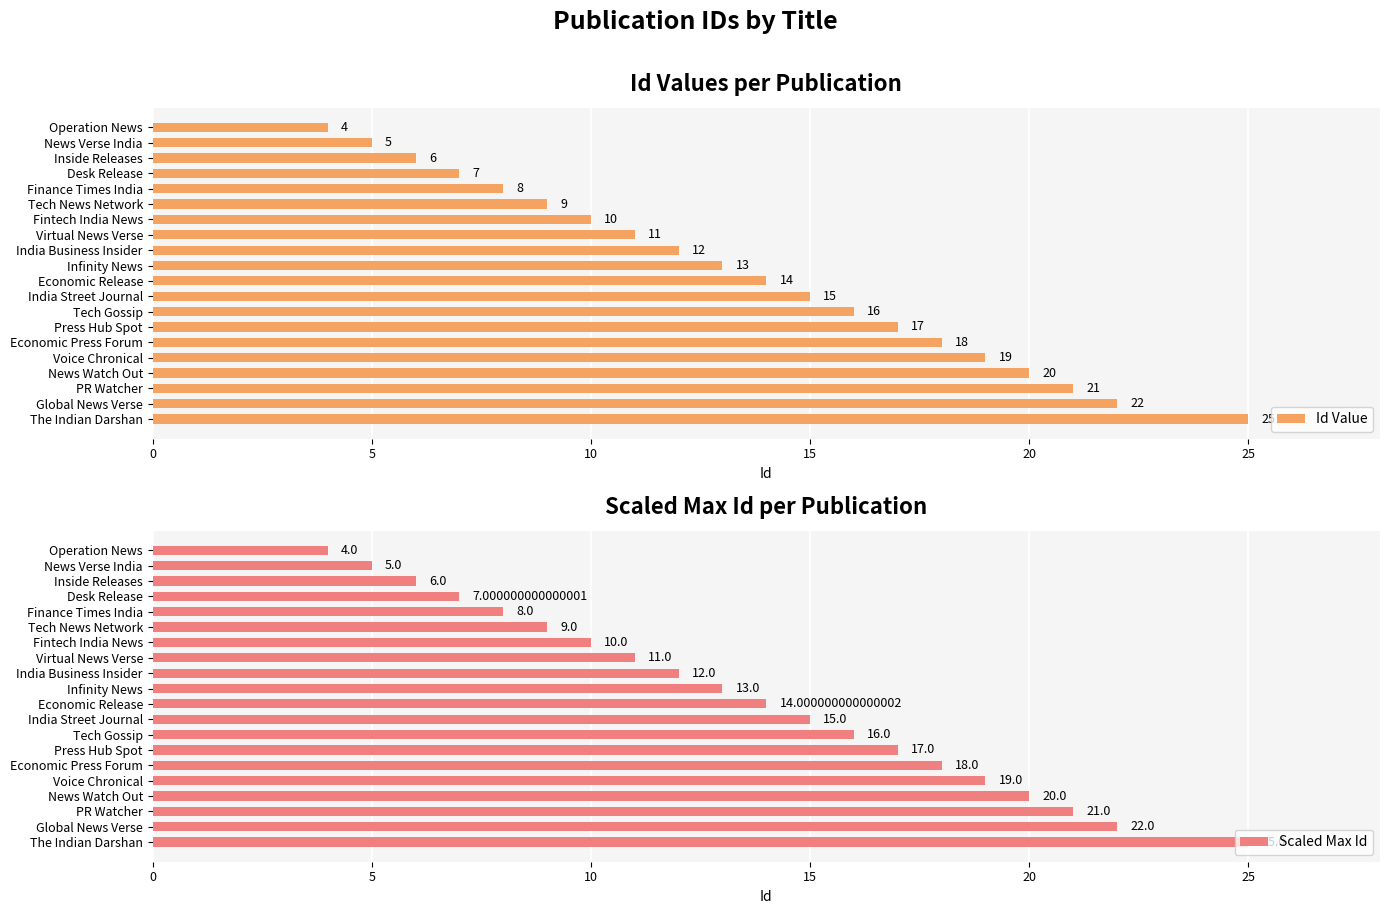

What are all the series names shown in the legend?

Id Value, Scaled Max Id